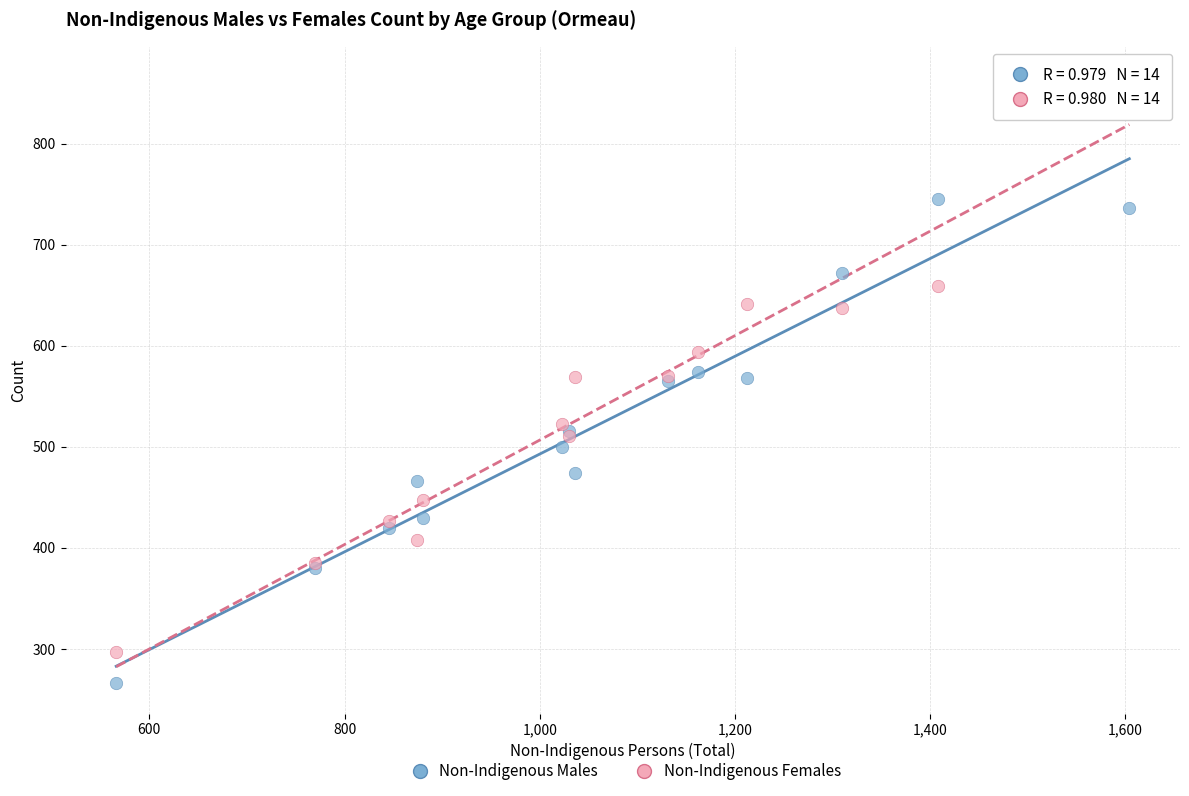

Which series contains the highest Y value?

Non-Indigenous Females